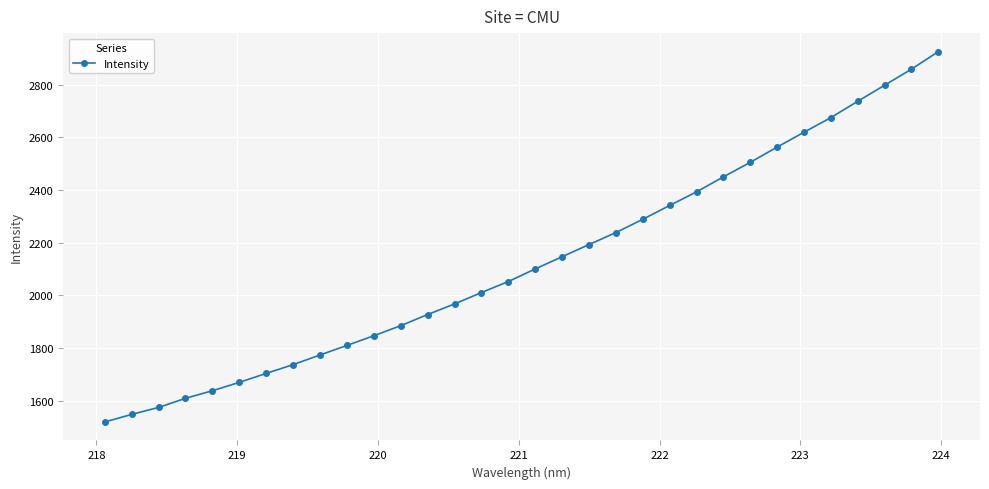

What is the smallest value displayed?

1519.4